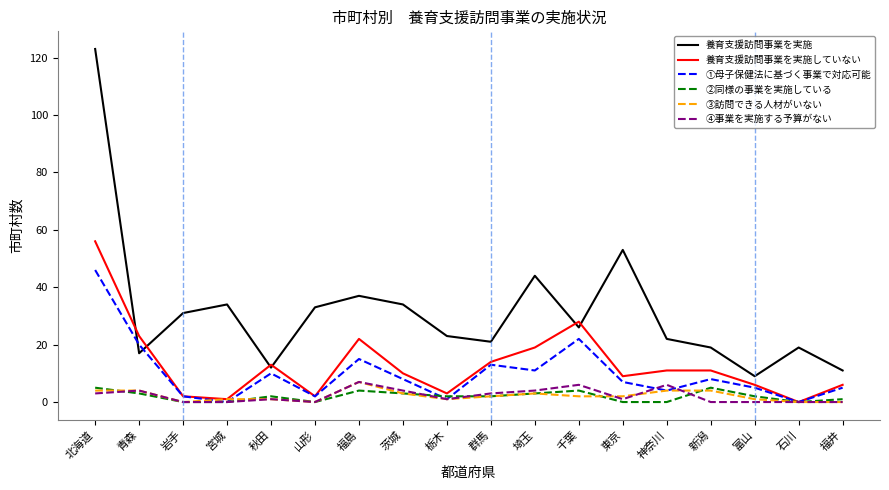

Reading left to right, extract all data points from this chart.

養育支援訪問事業を実施: 北海道=123	青森=17	岩手=31	宮城=34	秋田=12	山形=33	福島=37	茨城=34	栃木=23	群馬=21	埼玉=44	千葉=26	東京=53	神奈川=22	新潟=19	富山=9	石川=19	福井=11
養育支援訪問事業を実施していない: 北海道=56	青森=23	岩手=2	宮城=1	秋田=13	山形=2	福島=22	茨城=10	栃木=3	群馬=14	埼玉=19	千葉=28	東京=9	神奈川=11	新潟=11	富山=6	石川=0	福井=6
①母子保健法に基づく事業で対応可能: 北海道=46	青森=20	岩手=2	宮城=0	秋田=10	山形=2	福島=15	茨城=8	栃木=1	群馬=13	埼玉=11	千葉=22	東京=7	神奈川=4	新潟=8	富山=5	石川=0	福井=5
②同様の事業を実施している: 北海道=5	青森=3	岩手=0	宮城=0	秋田=2	山形=0	福島=4	茨城=3	栃木=2	群馬=2	埼玉=3	千葉=4	東京=0	神奈川=0	新潟=5	富山=2	石川=0	福井=1
③訪問できる人材がいない: 北海道=4	青森=4	岩手=0	宮城=1	秋田=1	山形=0	福島=7	茨城=3	栃木=1	群馬=2	埼玉=3	千葉=2	東京=2	神奈川=4	新潟=4	富山=1	石川=0	福井=0
④事業を実施する予算がない: 北海道=3	青森=4	岩手=0	宮城=0	秋田=1	山形=0	福島=7	茨城=4	栃木=1	群馬=3	埼玉=4	千葉=6	東京=1	神奈川=6	新潟=0	富山=0	石川=0	福井=0